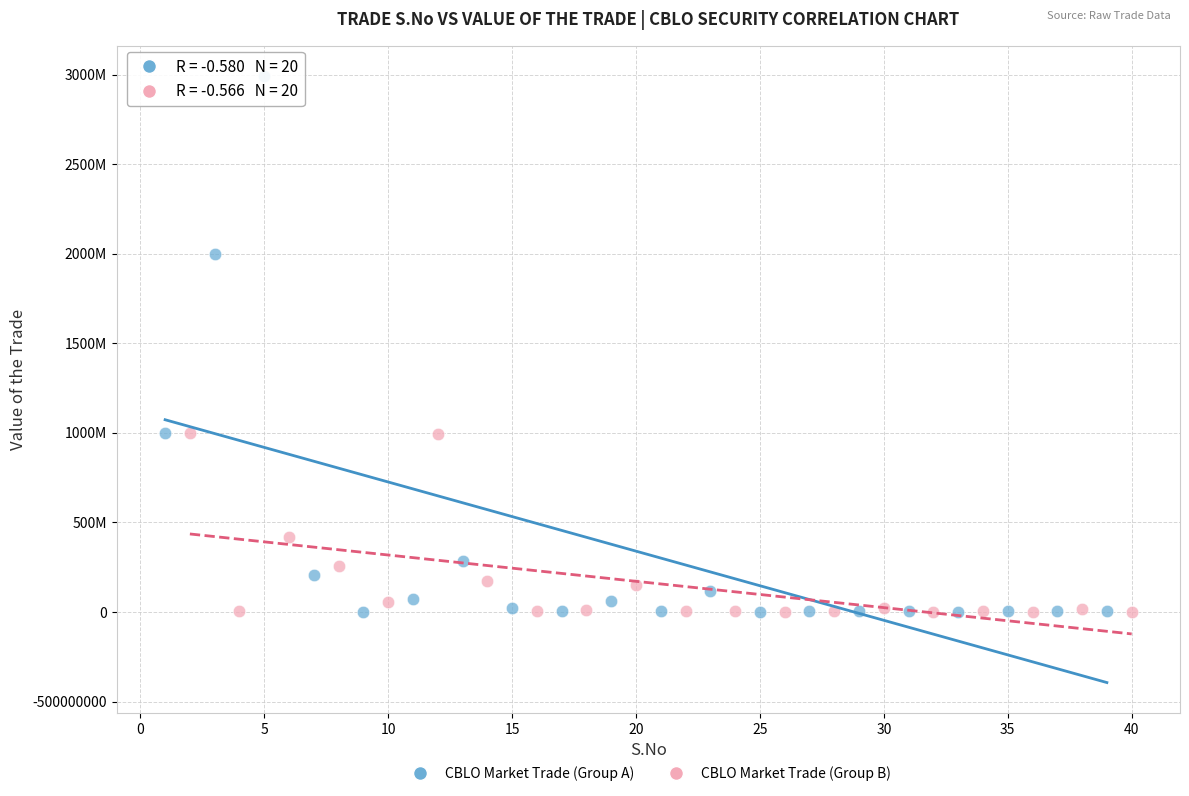

What are all the series names shown in the legend?

CBLO Market Trade (Group A), CBLO Market Trade (Group B)